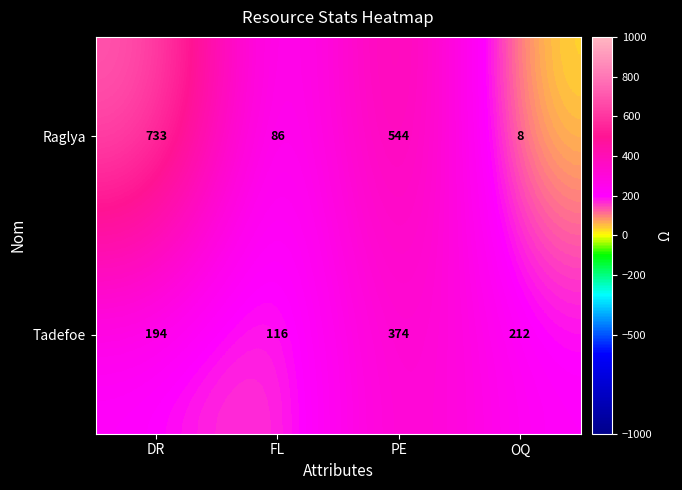

Count the number of categories in the chart.

4